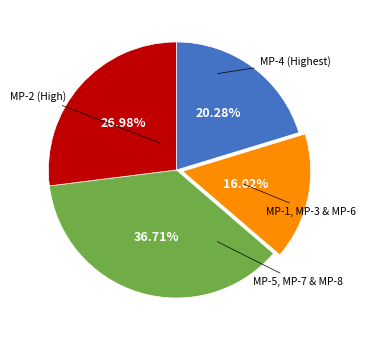

Is there a majority slice in this chart?

No